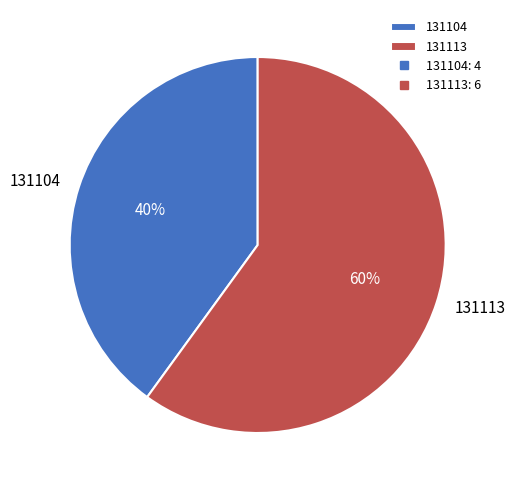

Which category accounts for the majority?

131113